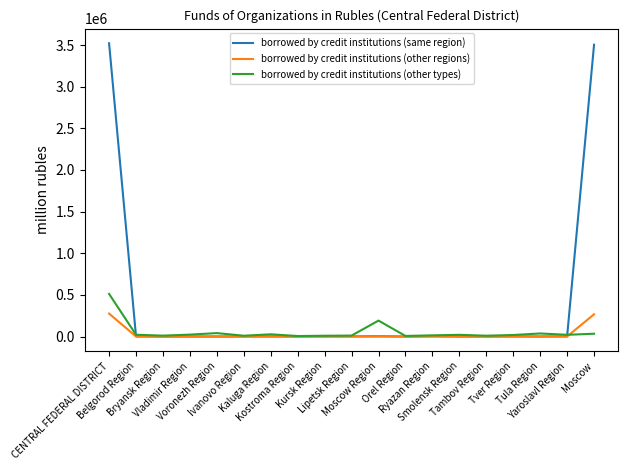

What are all the series names shown in the legend?

borrowed by credit institutions (same region), borrowed by credit institutions (other regions), borrowed by credit institutions (other types)